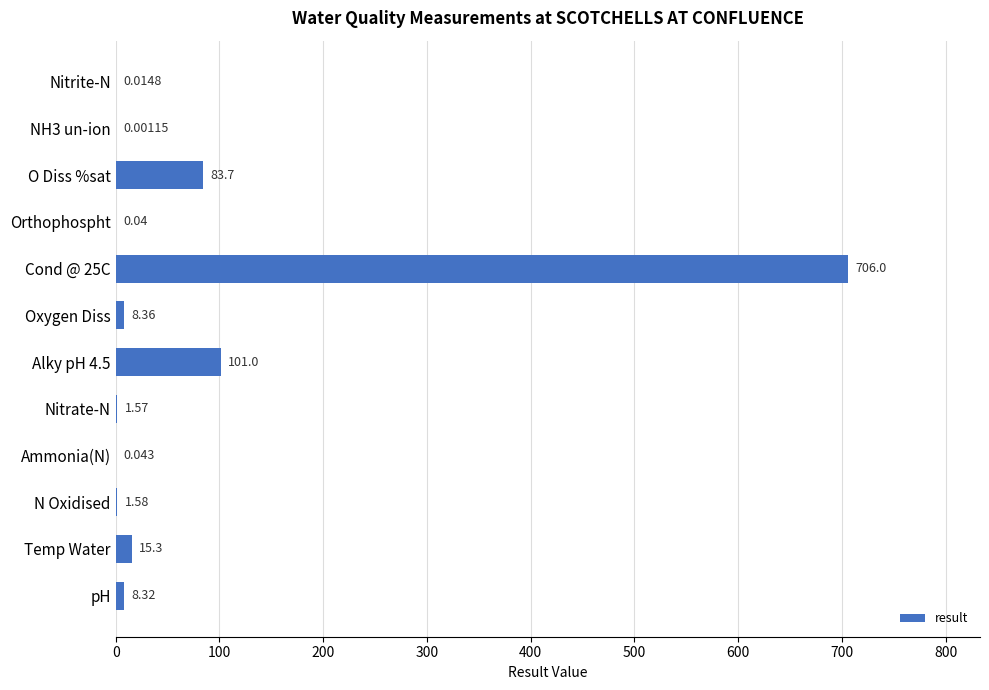

Between Nitrate-N and Nitrite-N, which is larger?

Nitrate-N